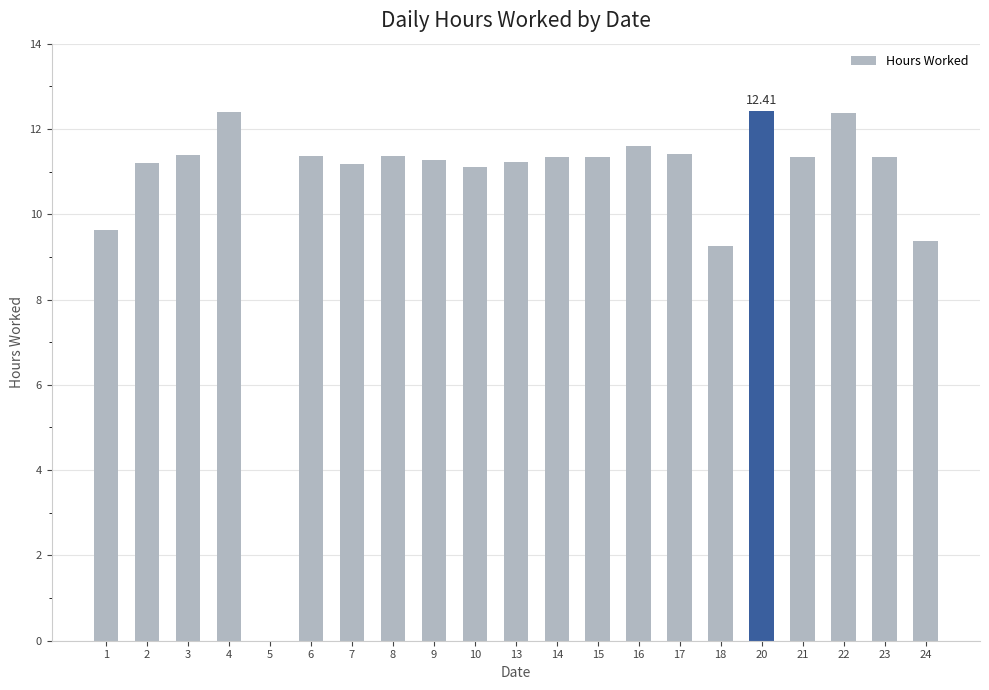

Which has a higher value, 24 or 20?

20